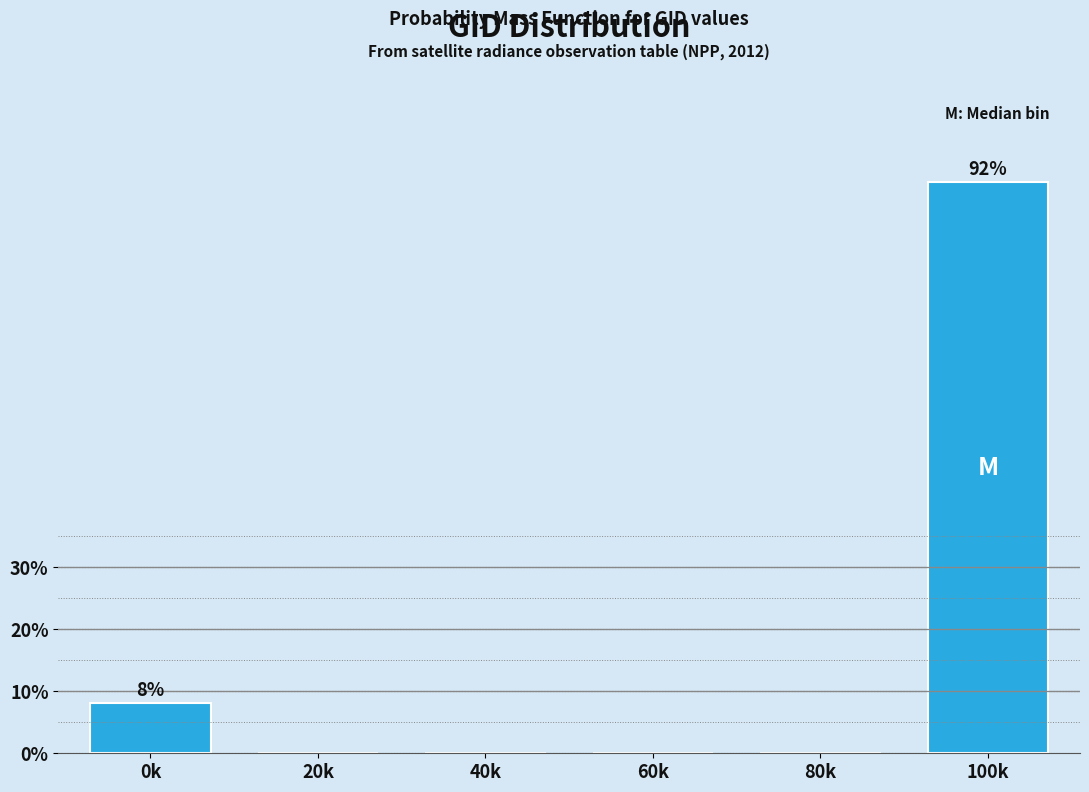

Reading right to left, extract all data points from this chart.

100k=91.9	80k=0.0	60k=0.0	40k=0.0	20k=0.0	0k=8.1